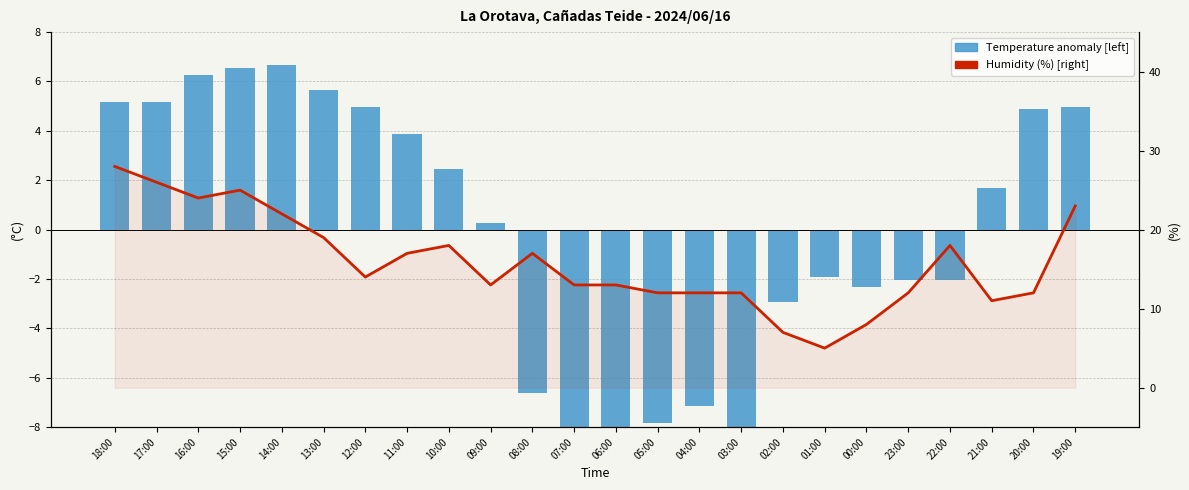

Rank the categories by Temperature anomaly (°C) [left] value from highest to lowest.

14:00, 15:00, 16:00, 13:00, 18:00, 17:00, 12:00, 19:00, 20:00, 11:00, 10:00, 21:00, 09:00, 01:00, 23:00, 22:00, 00:00, 02:00, 08:00, 04:00, 05:00, 03:00, 07:00, 06:00